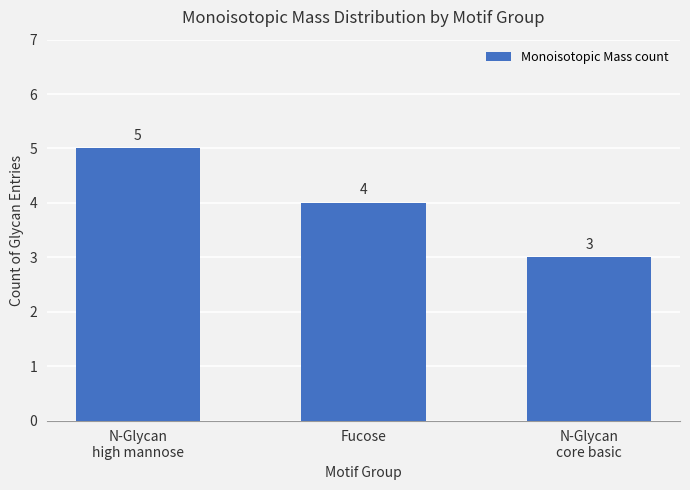

What is the difference between the second highest and minimum values?

1